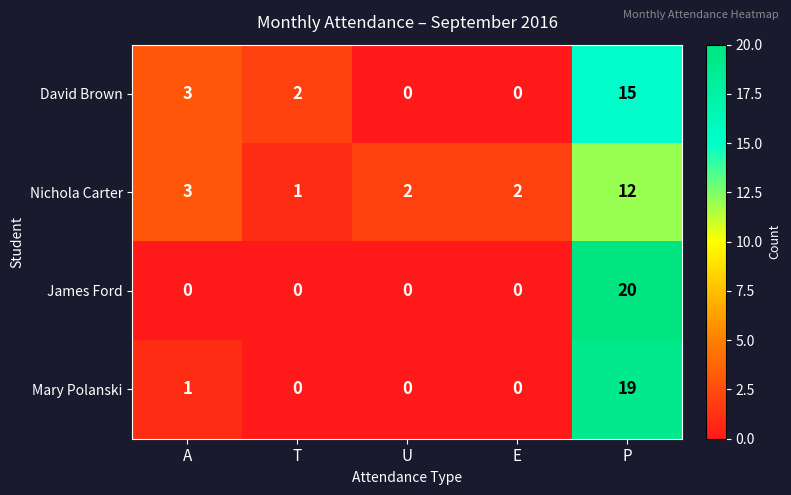

Count the number of data series in this chart.

4